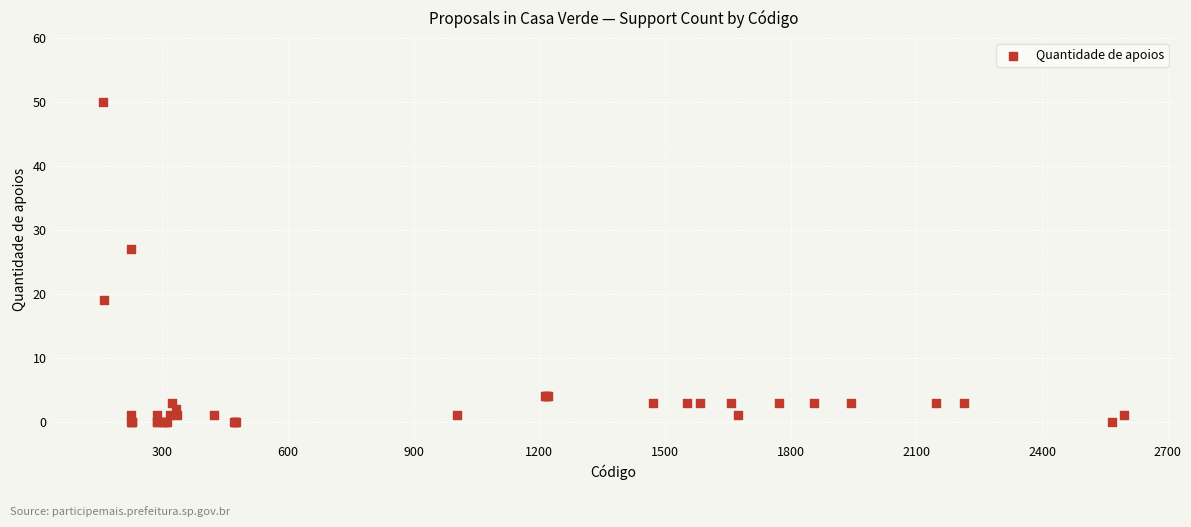

What Y value in the scatter plot is closest to 25?

27